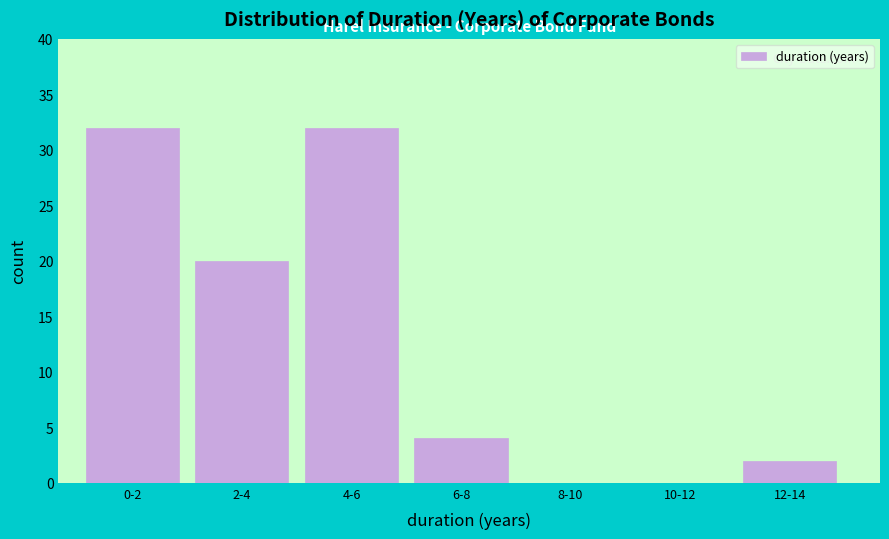

Reading left to right, list all the values displayed in this chart.

0-2=32	2-4=20	4-6=32	6-8=4	8-10=0	10-12=0	12-14=2